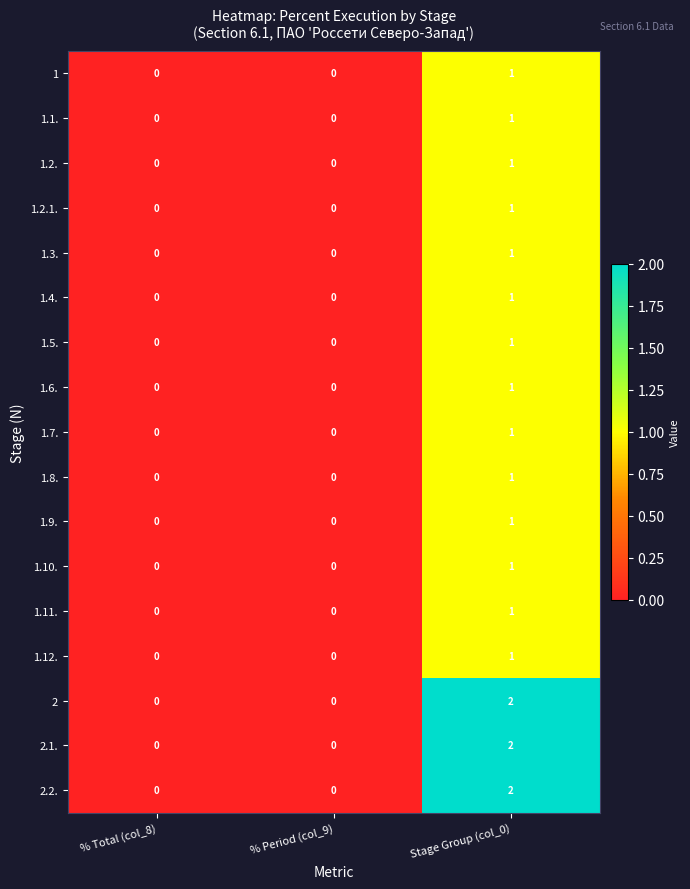

What is the spread (max minus min) of values at Stage Group (col_0)?

1